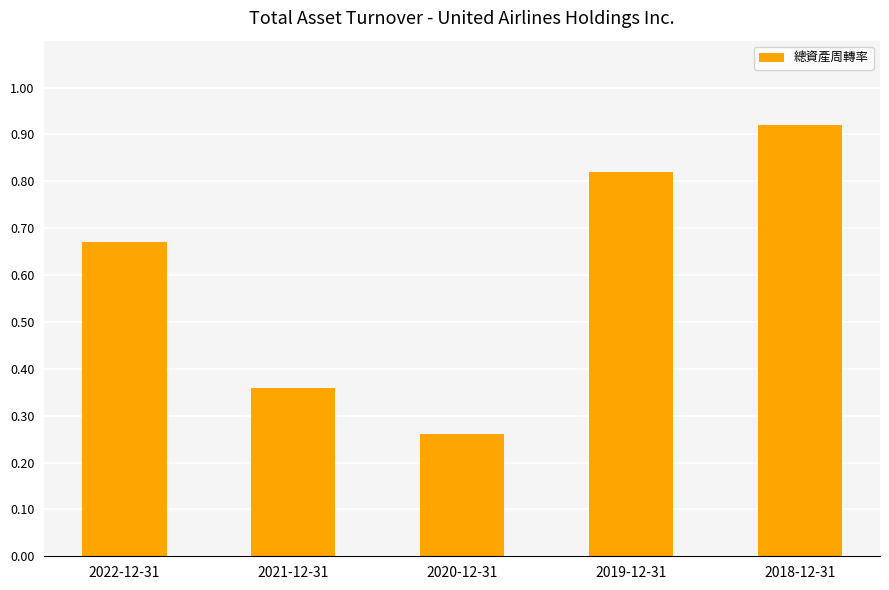

What is the label of the 3rd bar from the left?

2020-12-31